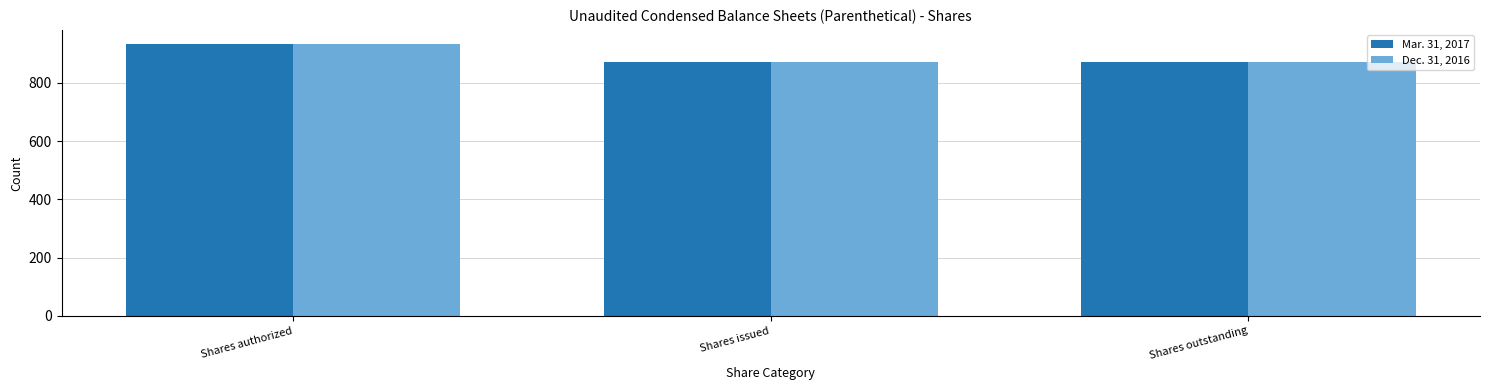

What is the average value of the Dec. 31, 2016 series?

892.1